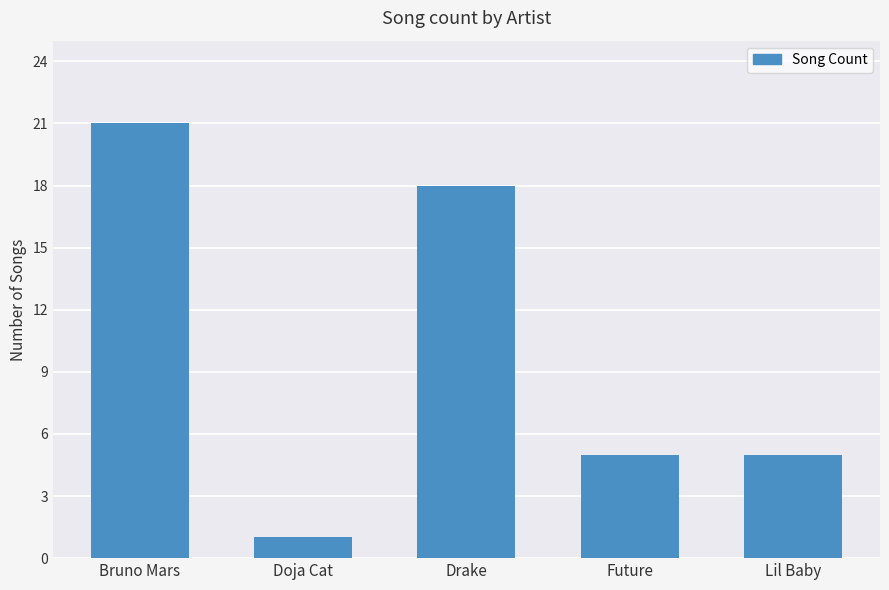

Reading right to left, extract all data points from this chart.

Lil Baby=5	Future=5	Drake=18	Doja Cat=1	Bruno Mars=21